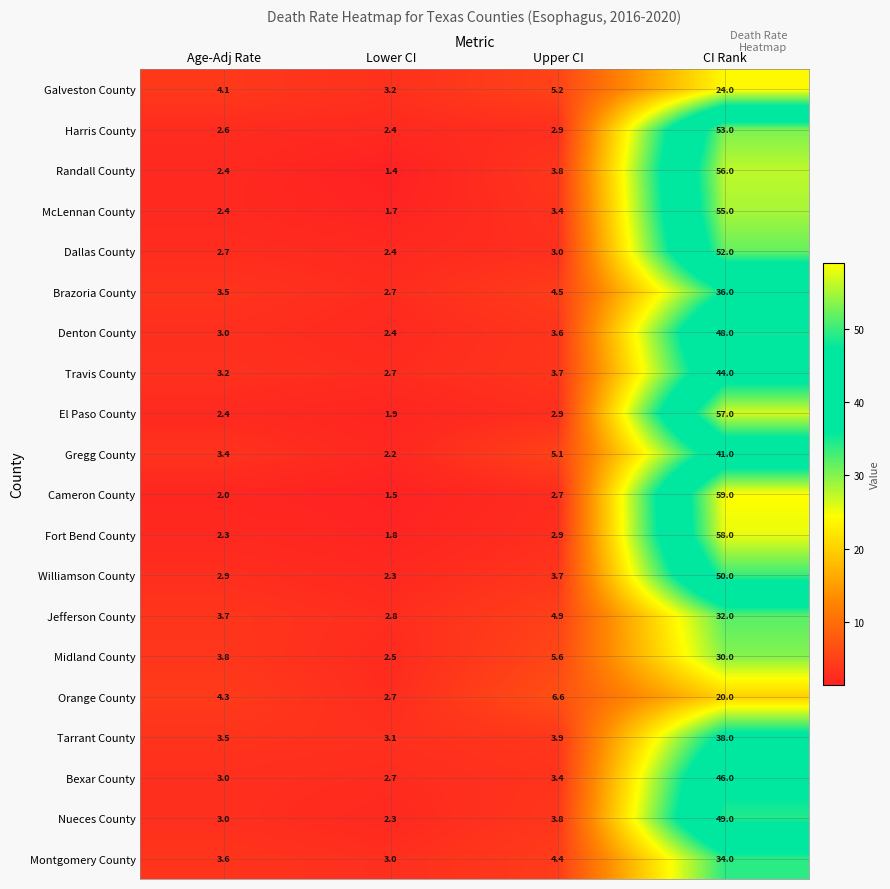

True or false: El Paso County has a value of 99.7 at CI Rank.

False